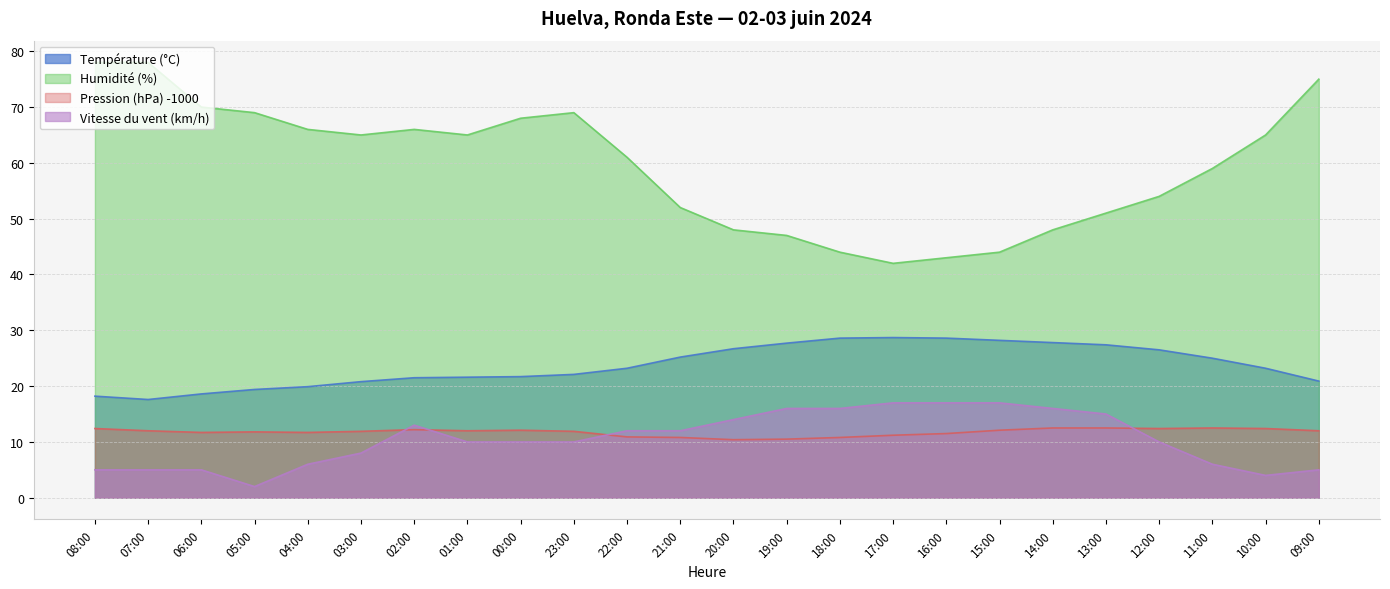

Read the Pression (hPa) -1000 value at 23:00.

11.9